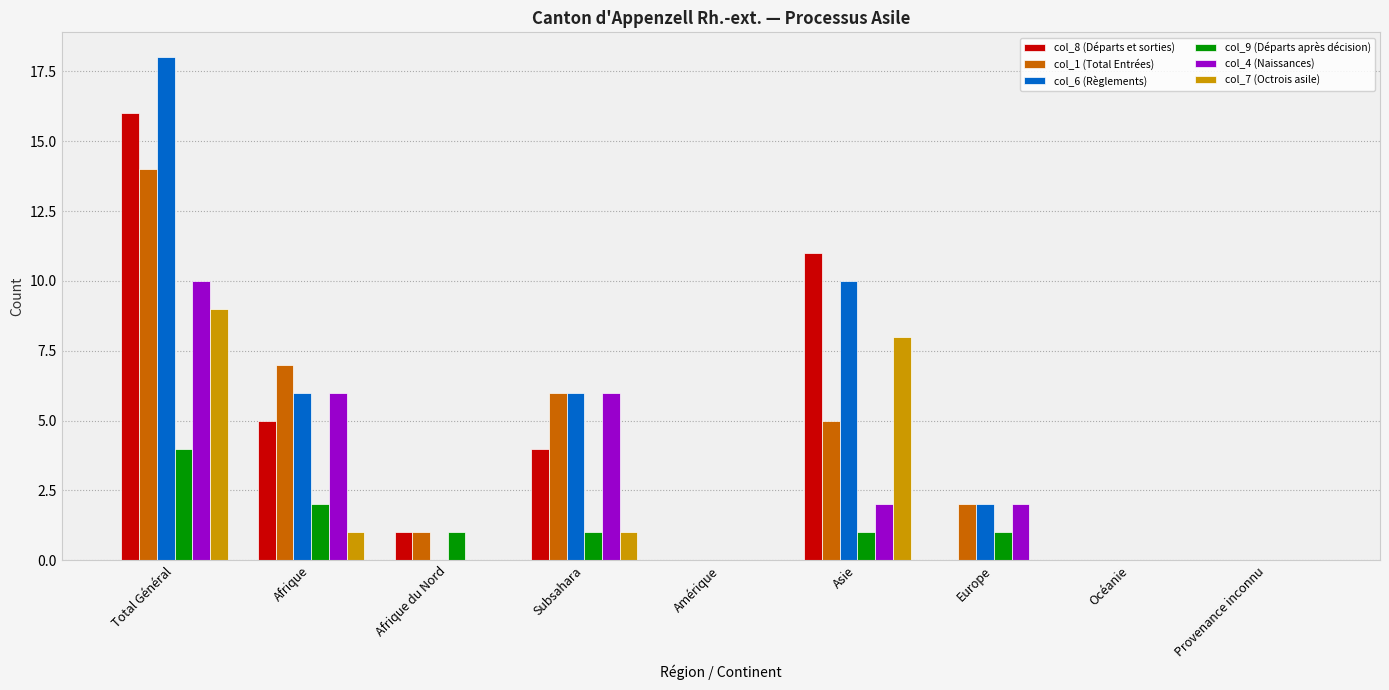

Is the value of col_6 (Règlements) at Europe greater than the value of col_8 (Départs et sorties) at Asie?

No